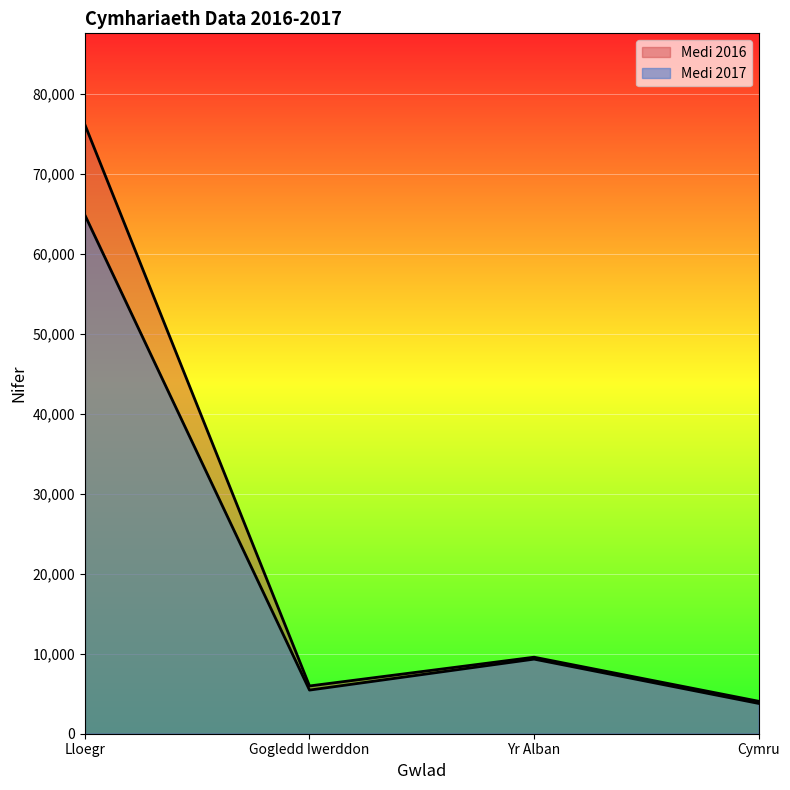

The value of Medi 2016 at Gogledd Iwerddon is 5968. True or false?

True